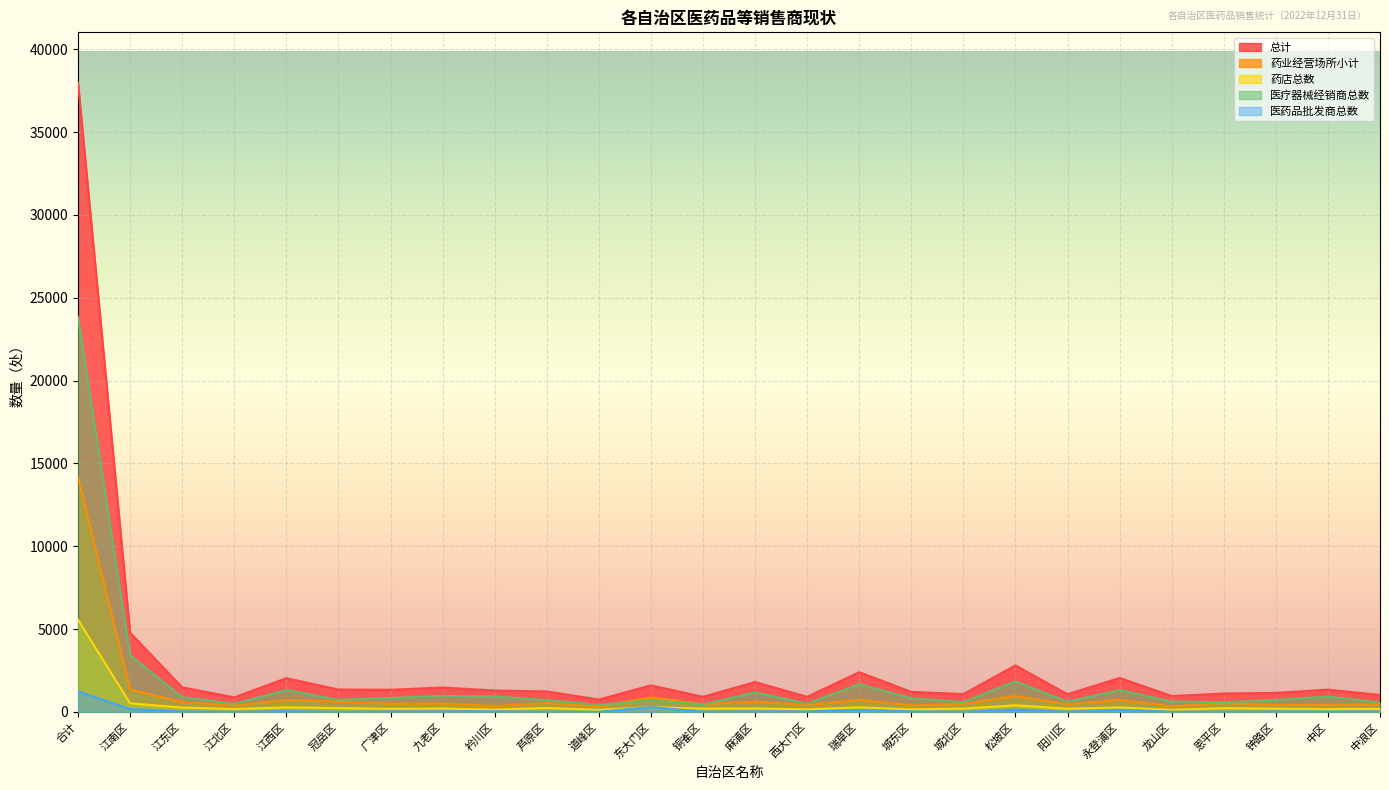

At which label is 药业经营场所小计 closest to 7228?

江南区